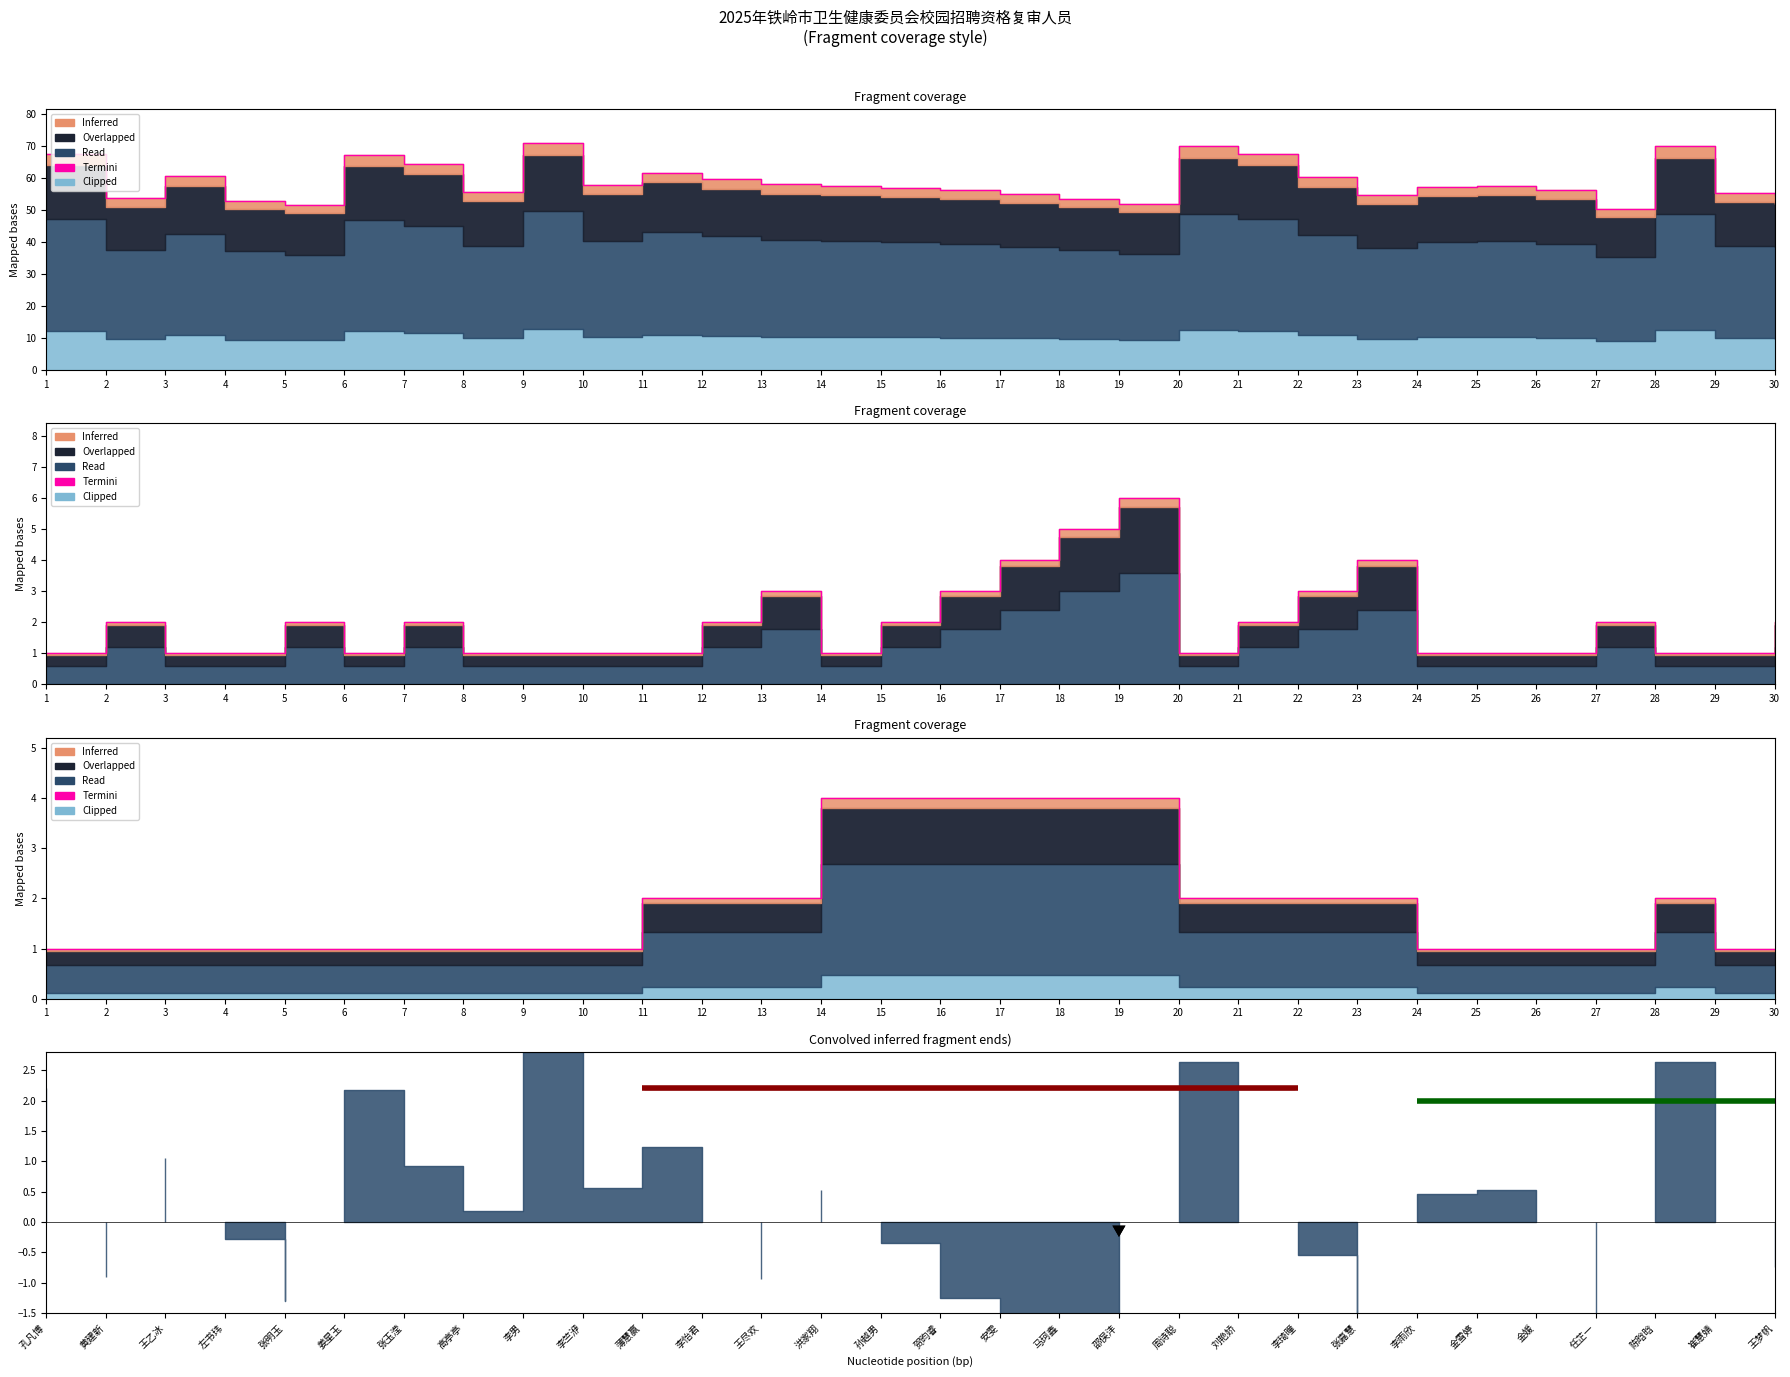

Rank the categories by value from lowest to highest.

27, 5, 19, 4, 18, 2, 23, 30, 17, 29, 8, 16, 26, 15, 24, 14, 25, 10, 13, 12, 22, 3, 11, 7, 6, 1, 21, 20, 28, 9